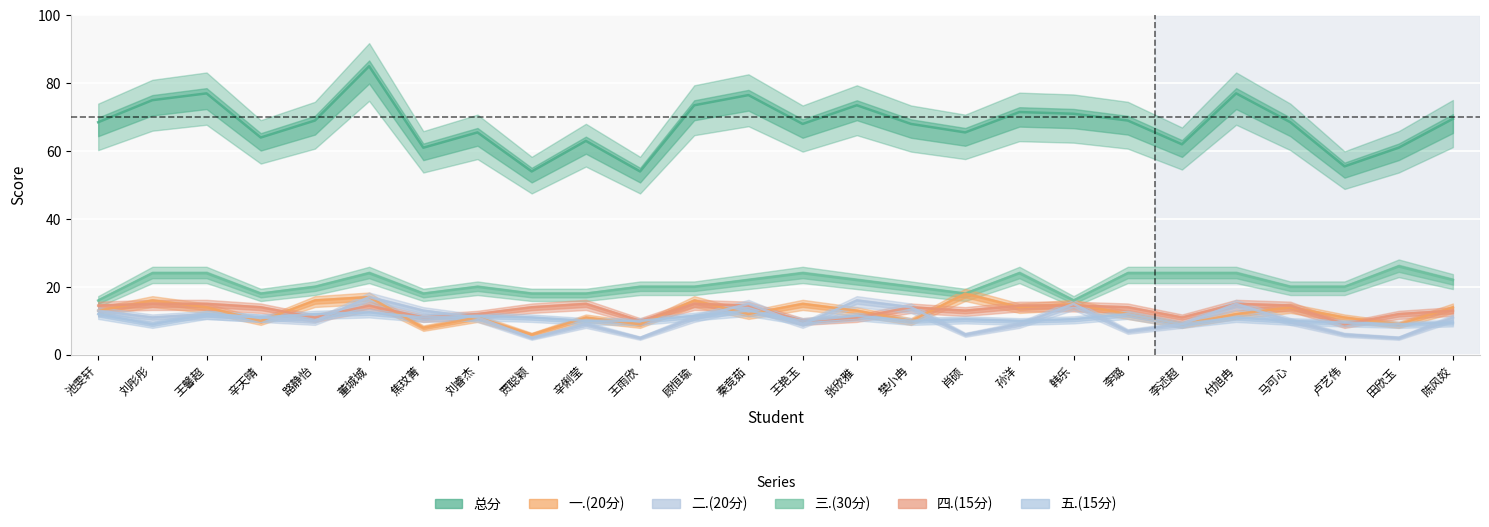

How many lines are shown in the chart?

6